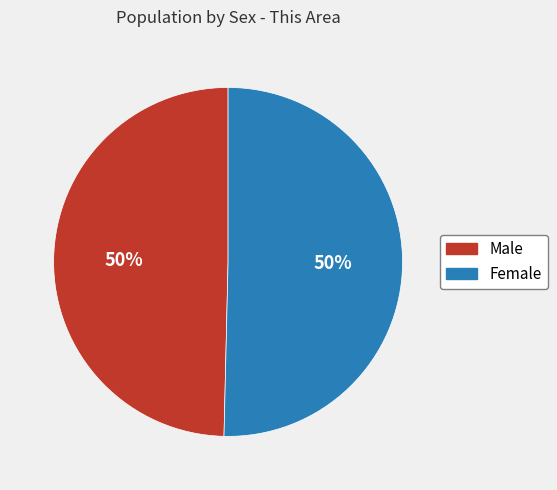

To the nearest percent, what percentage of the pie is Male?

50%